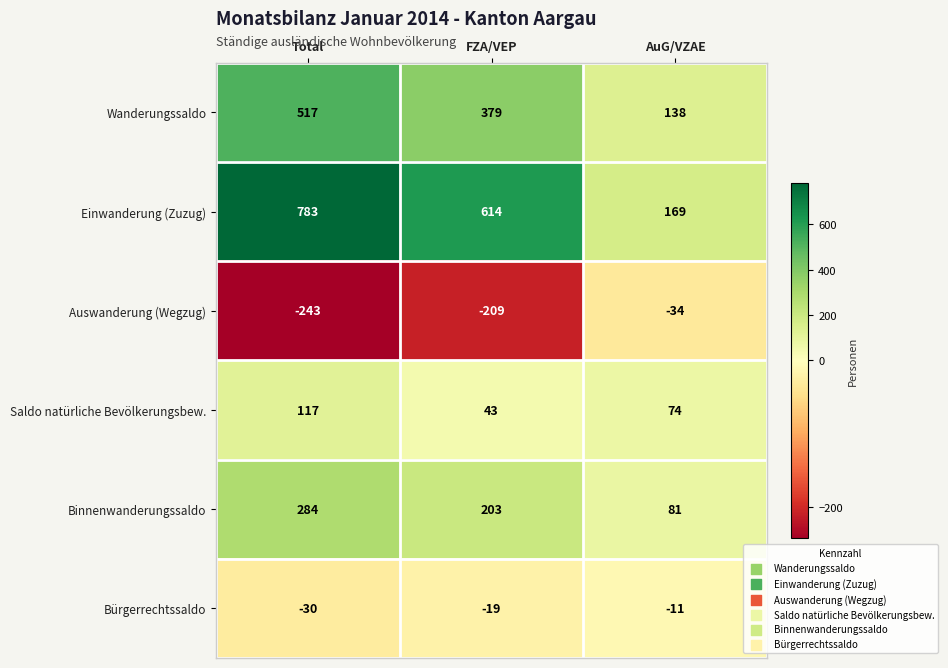

Which series changed the most between Total and FZA/VEP?

Einwanderung (Zuzug)